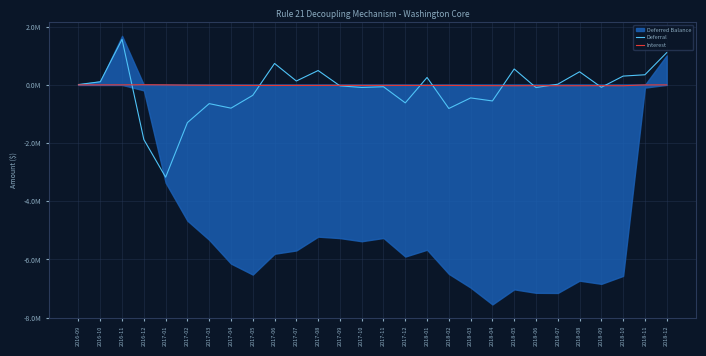

What is the total value across all series at 2018-06?

-118592.8